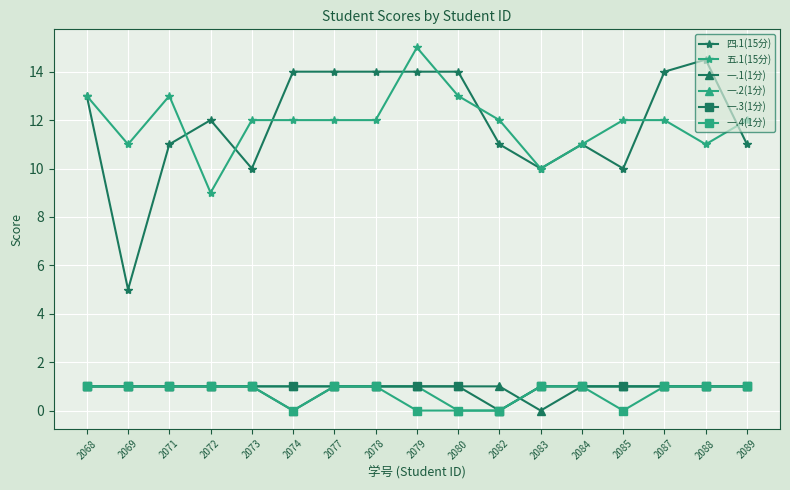

What is the value of the 一.3(1分) point at the 10th from the left?

1.0